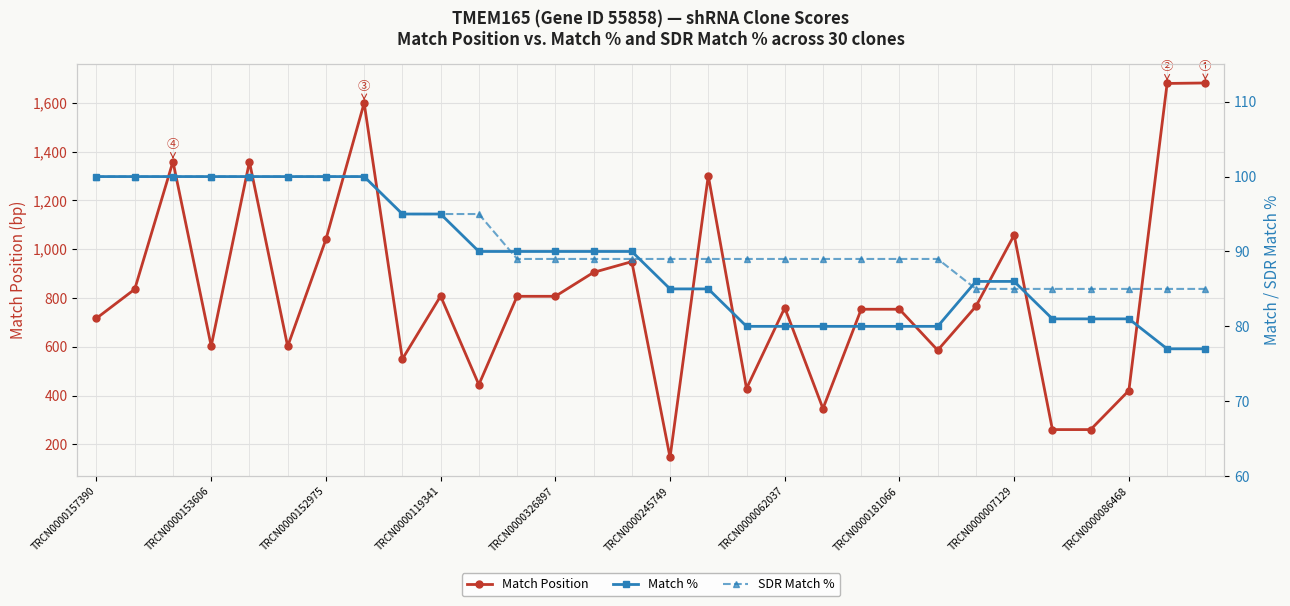

Does the chart display data point markers on the line(s)?

Yes